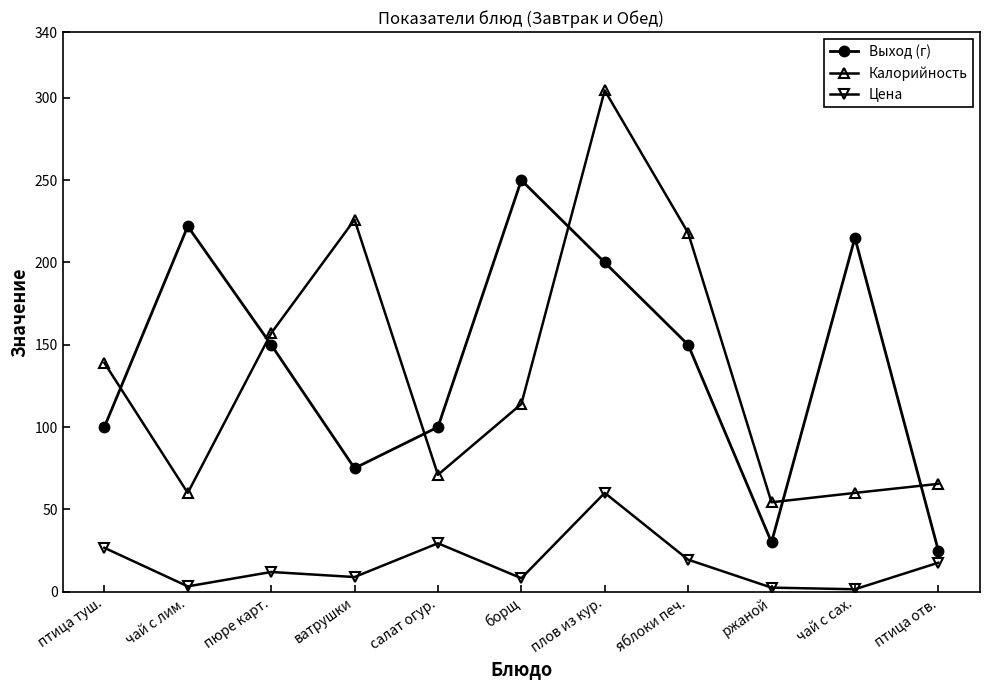

What is the difference between the Выход (г) values at яблоки печ. and птица отв.?

125.0